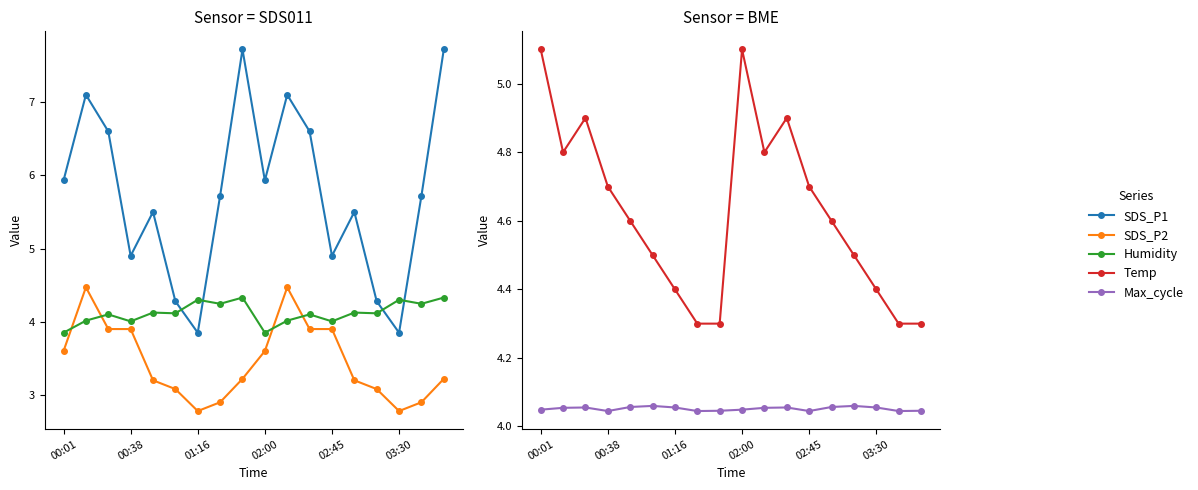

At how many categories does at least one series exceed 2?

18